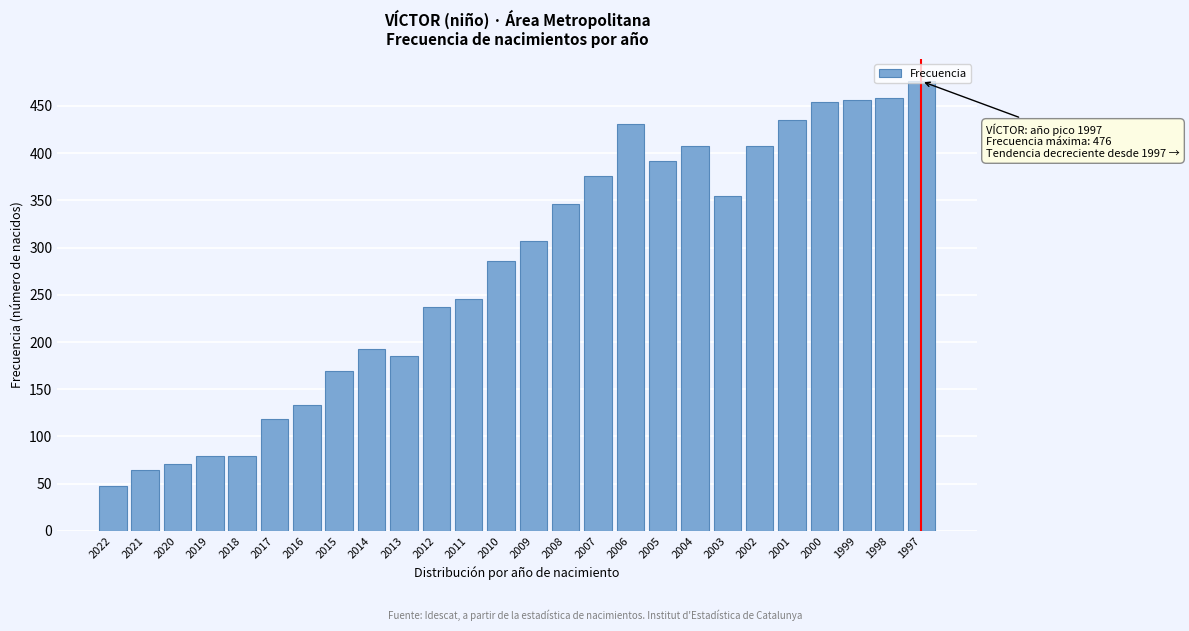

What is the change in value from 2014 to 2006?

+238